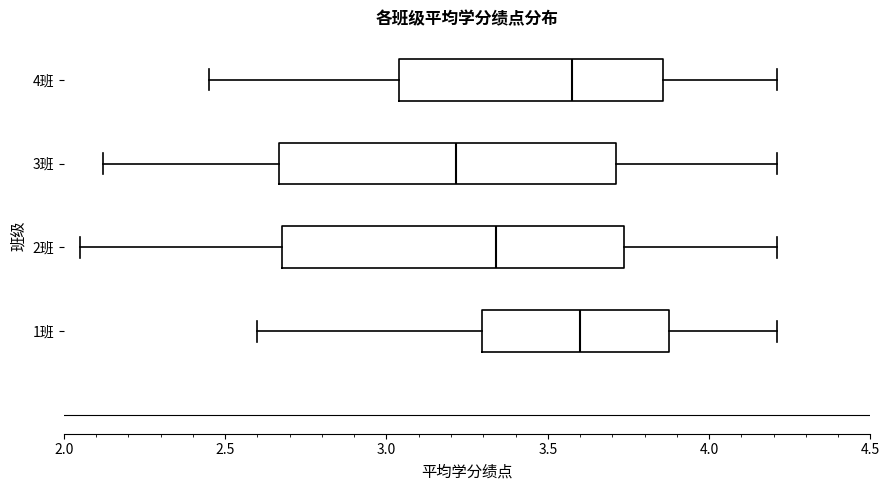

Reading bottom to top, transcribe this box plot: for each box, give where its median line is, the range the box spans, and where its two whiskers end, as read against the x-axis. The values are not printed on the chart, so give them approximately, as read against the axis.

1班: median 3.60, box 3.30 to 3.90, whiskers 2.60 to 4.20
2班: median 3.35, box 2.70 to 3.75, whiskers 2.05 to 4.20
3班: median 3.20, box 2.65 to 3.70, whiskers 2.10 to 4.20
4班: median 3.60, box 3.05 to 3.85, whiskers 2.45 to 4.20